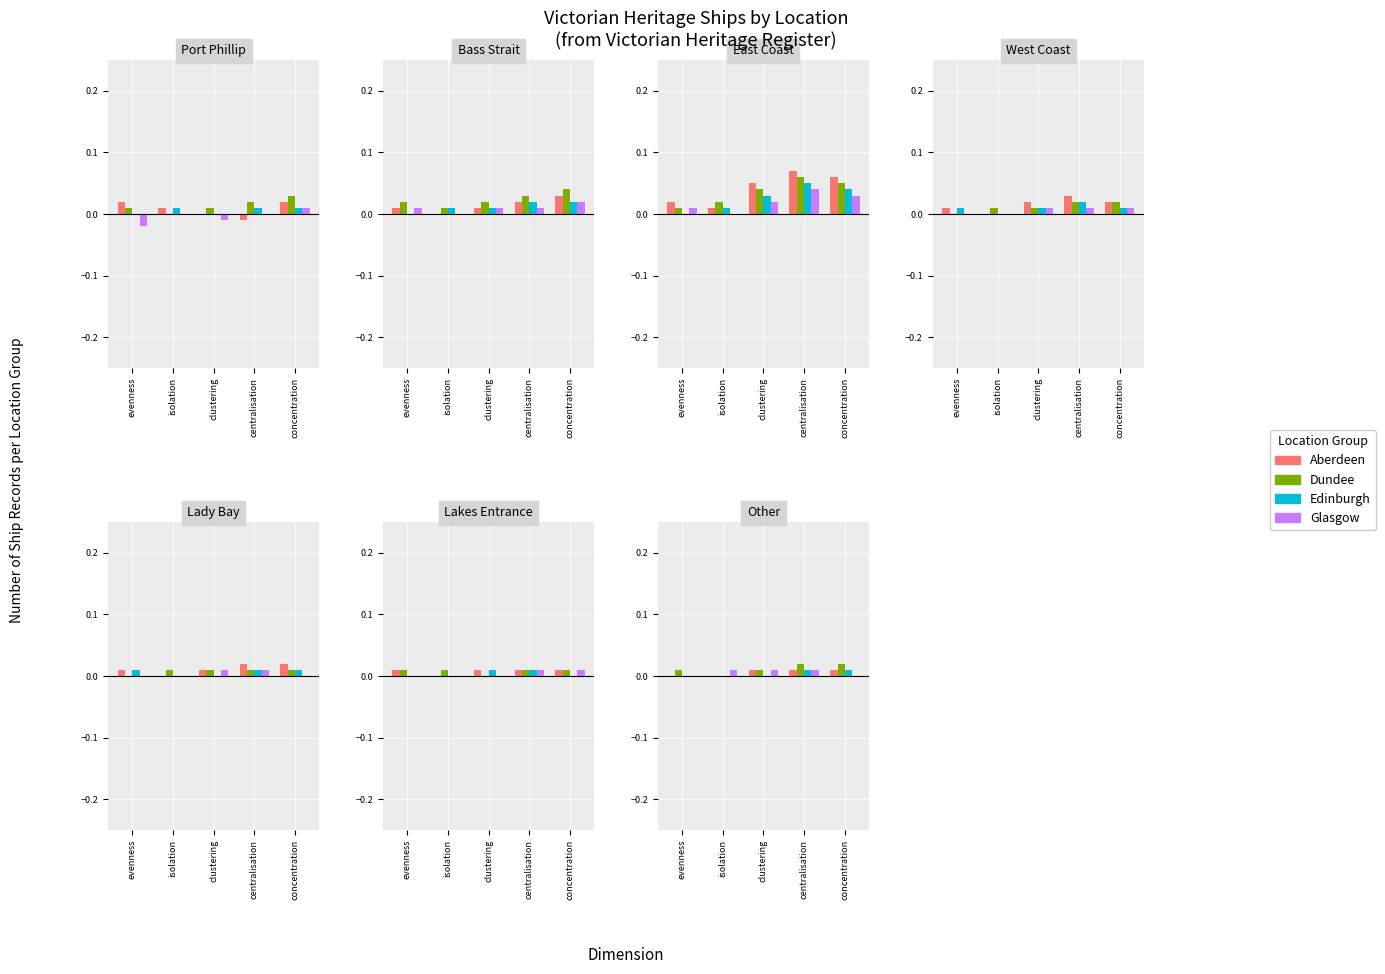

What position from the left is clustering?

3